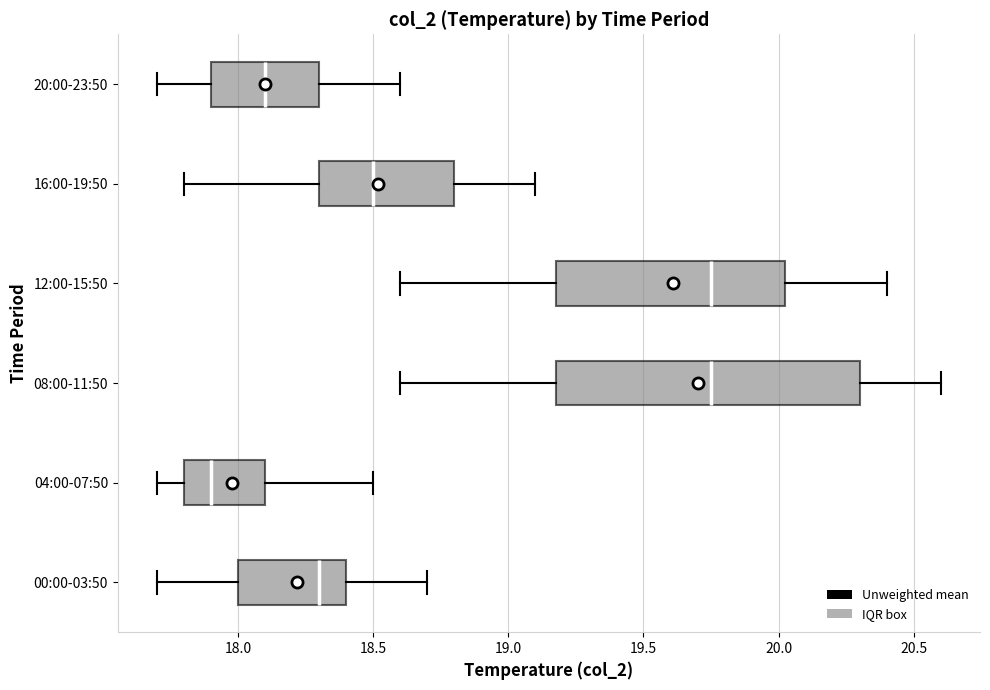

Comparing the boxes themselves (not the whiskers), which one is the widest?

08:00-11:50